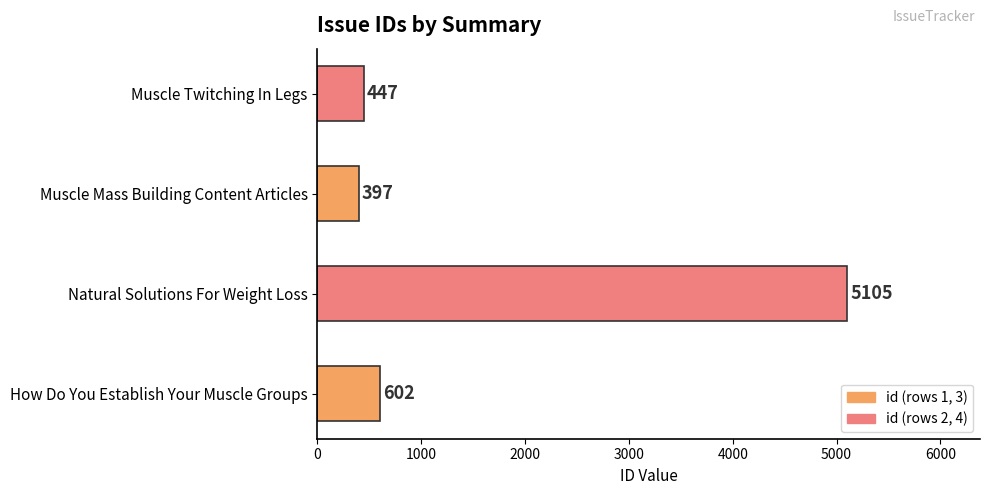

The value at Natural Solutions For Weight Loss is 5105. True or false?

True